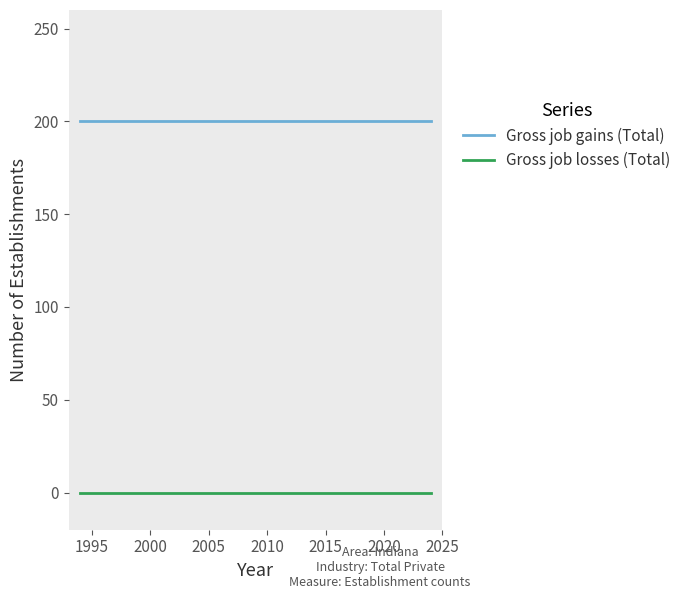

Which series has the largest total across all categories?

Gross job gains (Total)